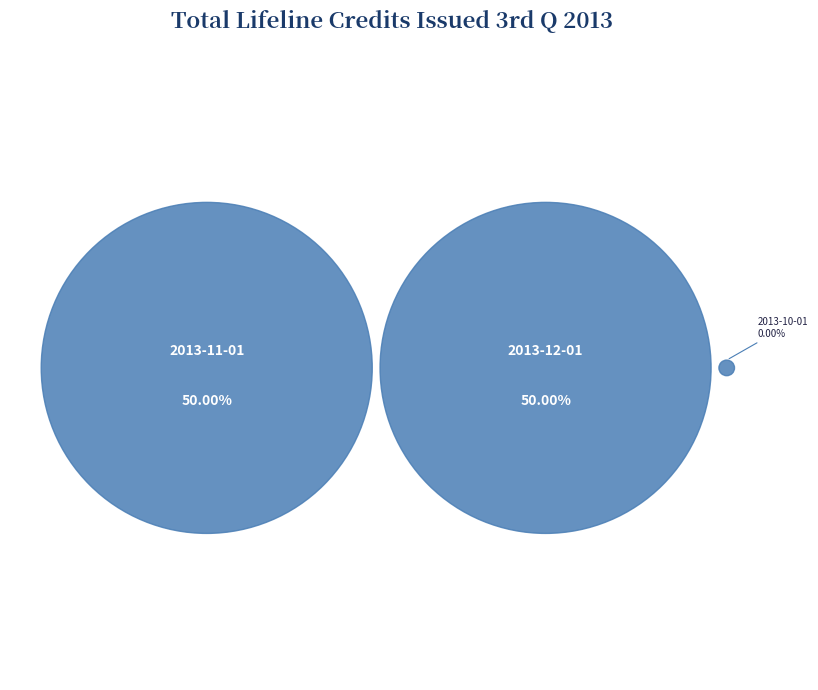

Count the number of slices in the pie.

3